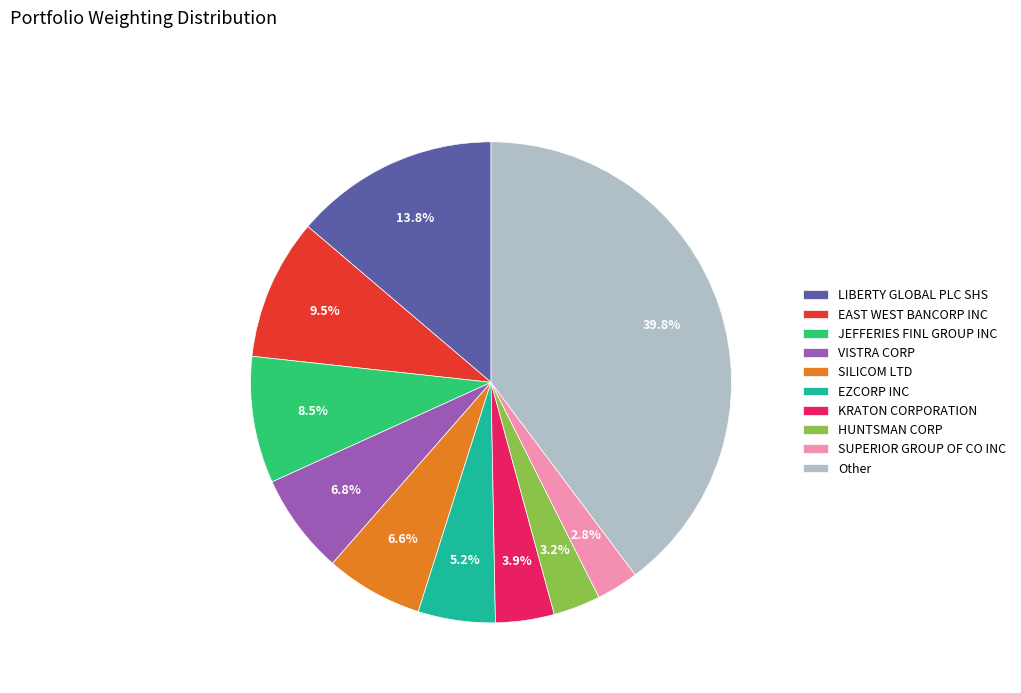

The LIBERTY GLOBAL PLC SHS slice represents 1% of the pie. True or false?

False